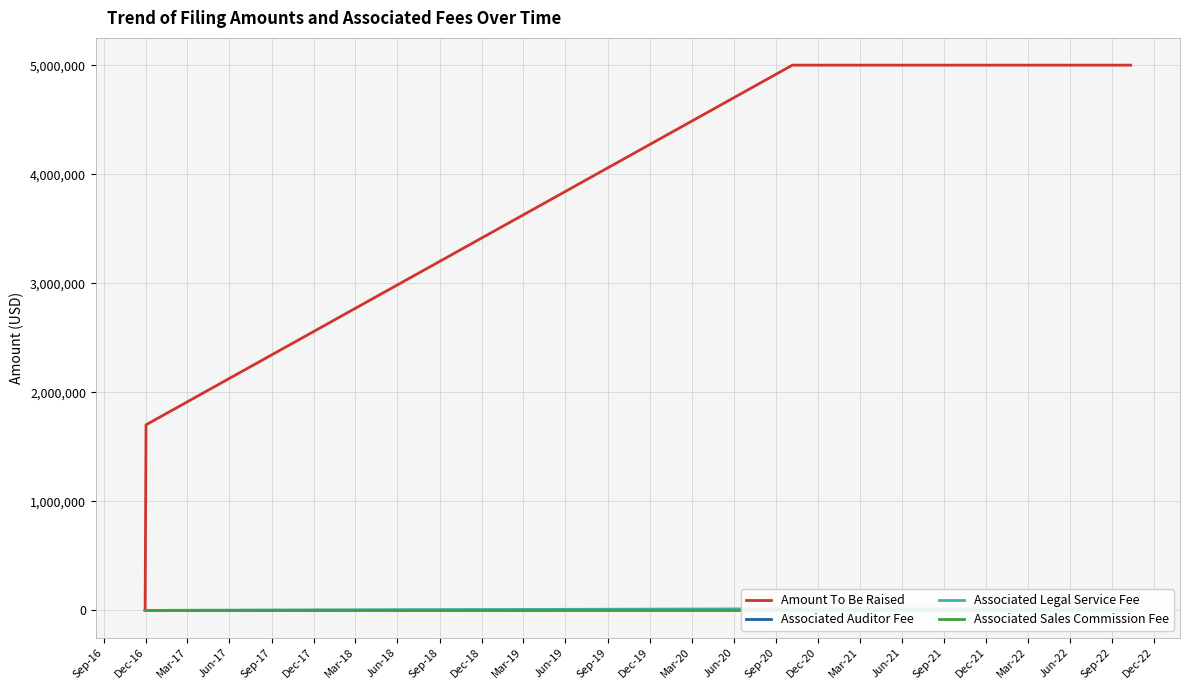

The value of Associated Sales Commission Fee at Jun-17 is 0. True or false?

True